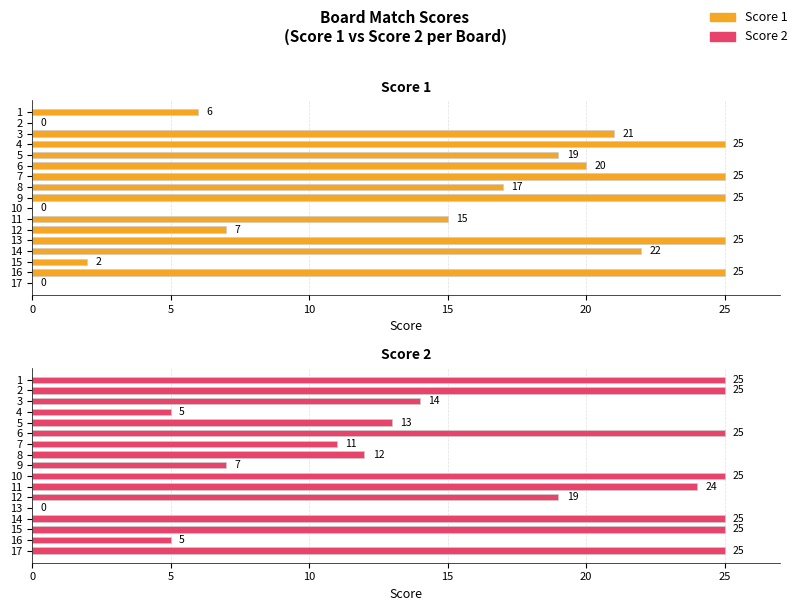

At how many categories does at least one series exceed 5?

17